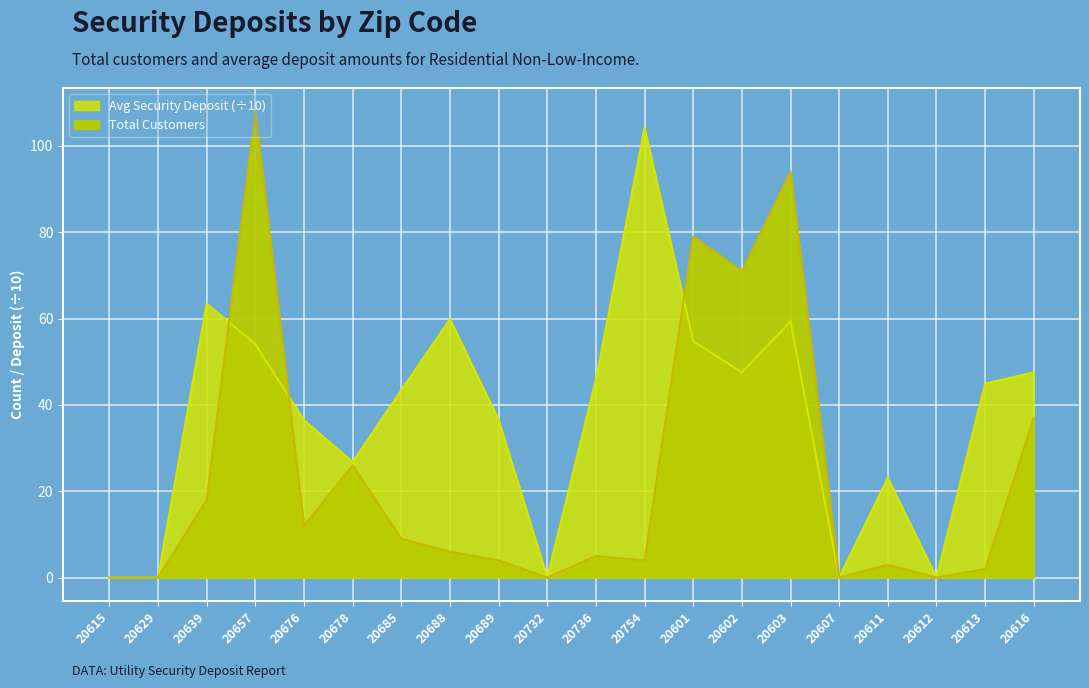

Where is the first local maximum for Avg Security Deposit?

20639